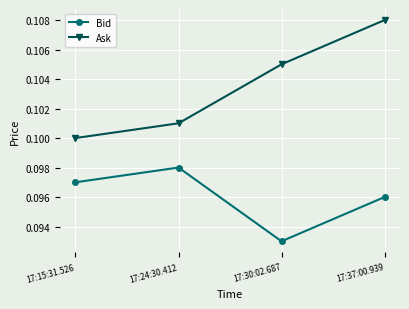

What is the sum of the Ask values at 17:37:00.939 and 17:24:30.412?

0.2